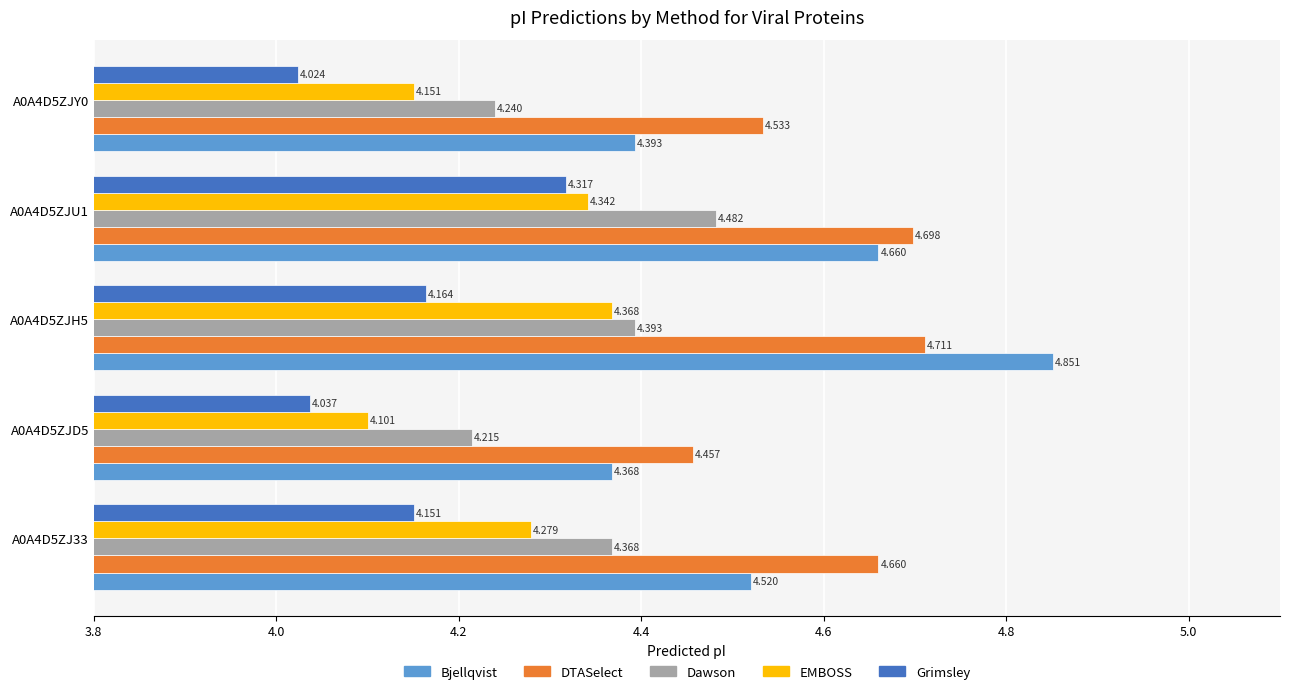

List the series in order of their peak value, lowest first.

Grimsley, EMBOSS, Dawson, DTASelect, Bjellqvist